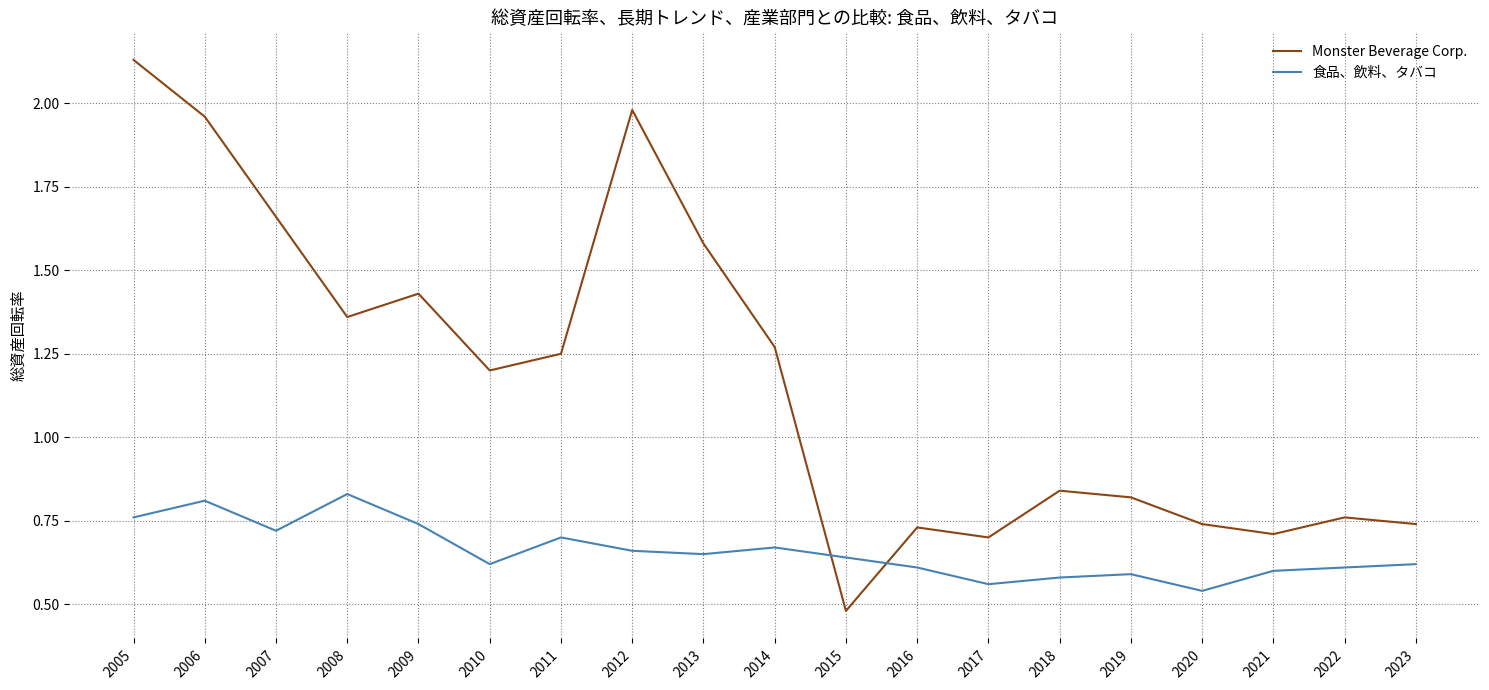

What is the difference between the maximum and minimum values in the 食品、飲料、タバコ series?

0.3